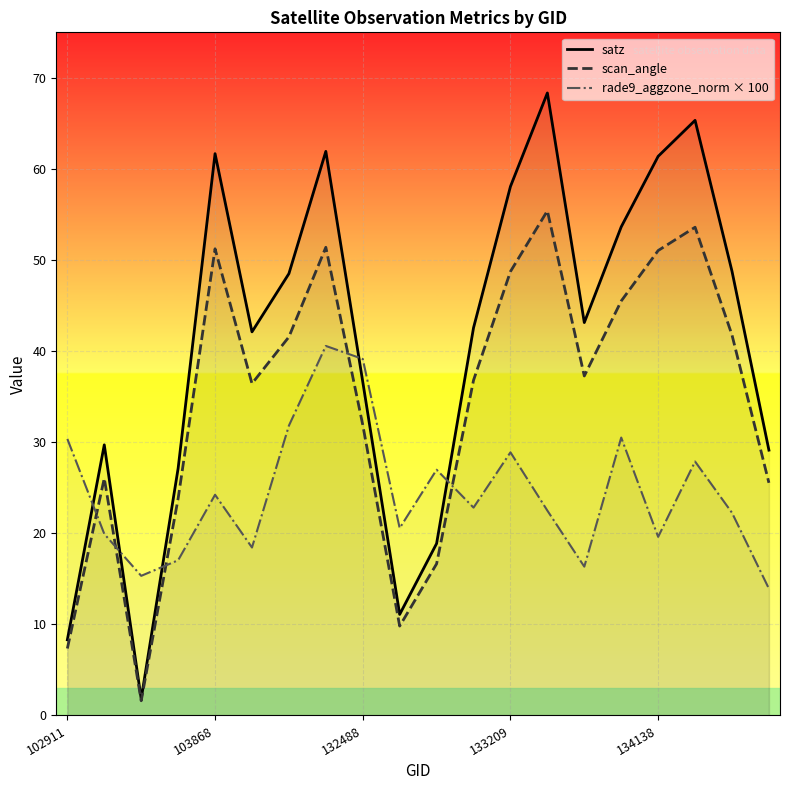

What are all the series names shown in the legend?

satz, scan_angle, rade9_aggzone_norm × 100